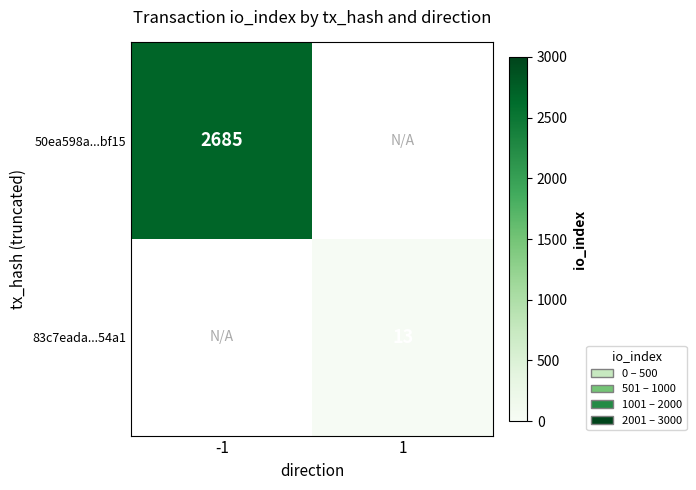

Which has a higher value, -1 or 1?

-1